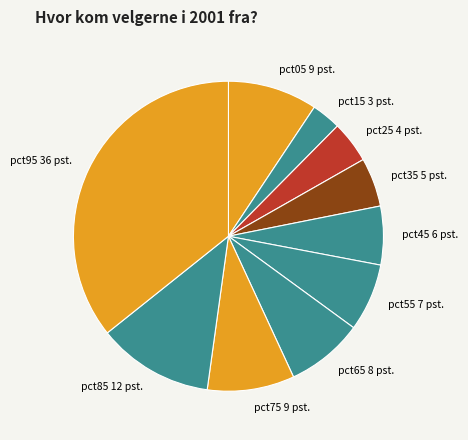

Count the number of slices in the pie.

10